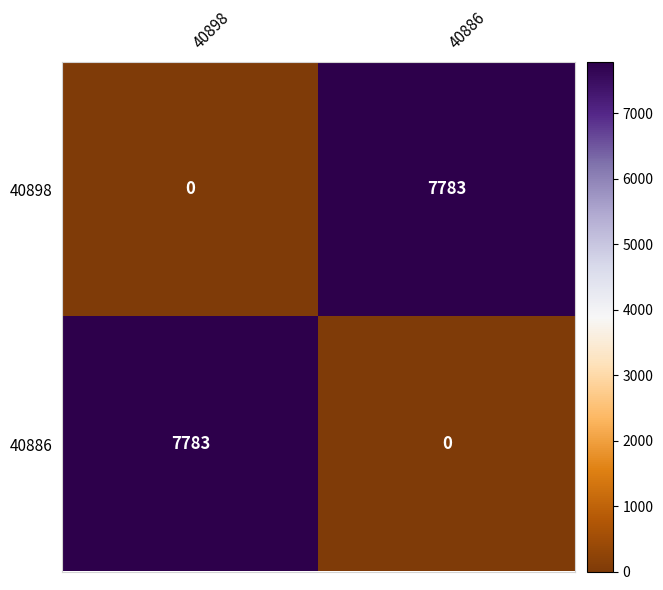

At 40886, list the series in order from largest to smallest.

40898, 40886